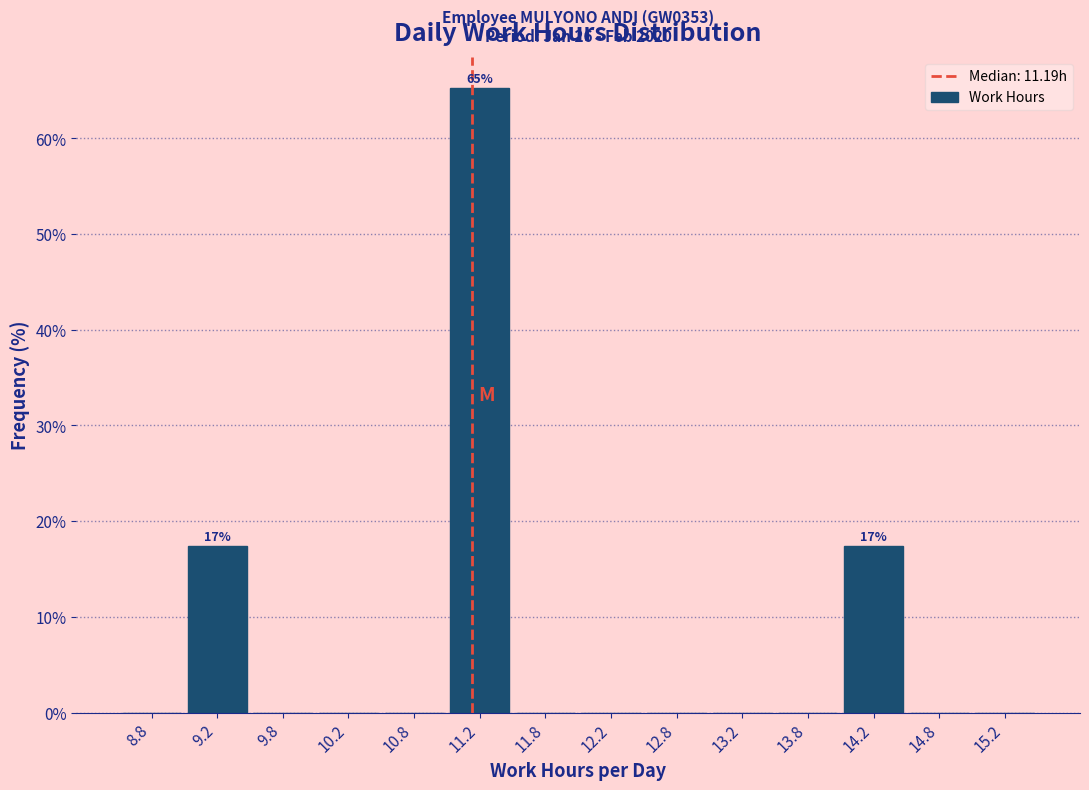

Over which range of the x-axis is the bar tallest?

11.0 to 11.5